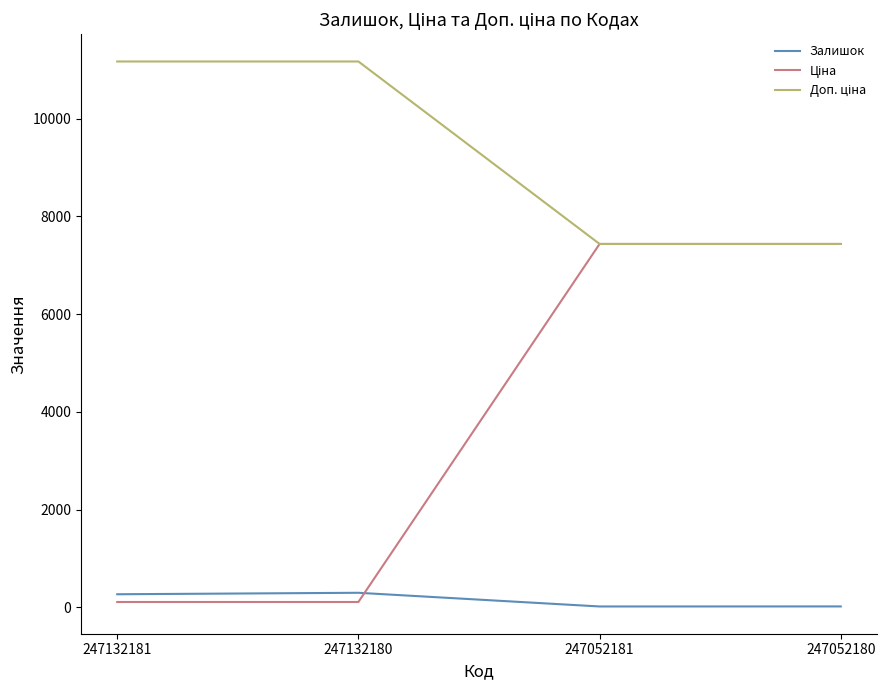

The Залишок series shows 21.0 at 247052180. True or false?

True